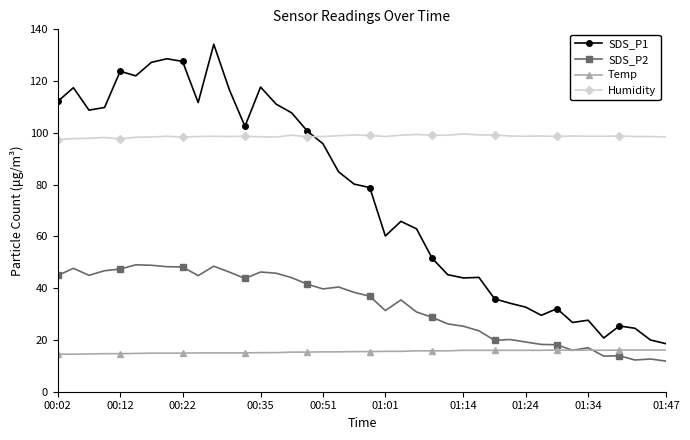

What is the greatest value displayed?

134.2